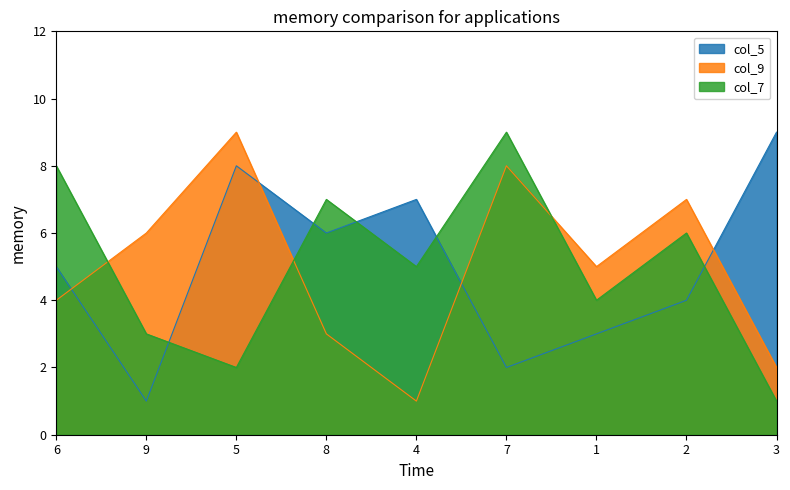

At how many categories does at least one series exceed 3?

9